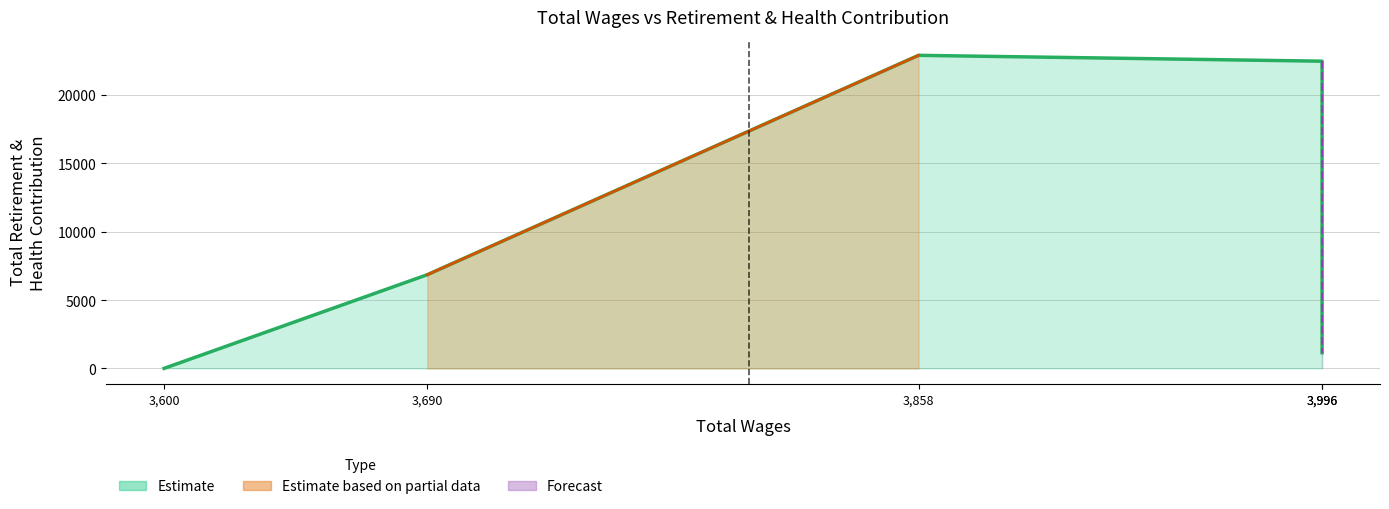

What is the average value of the retirement_health series?

10673